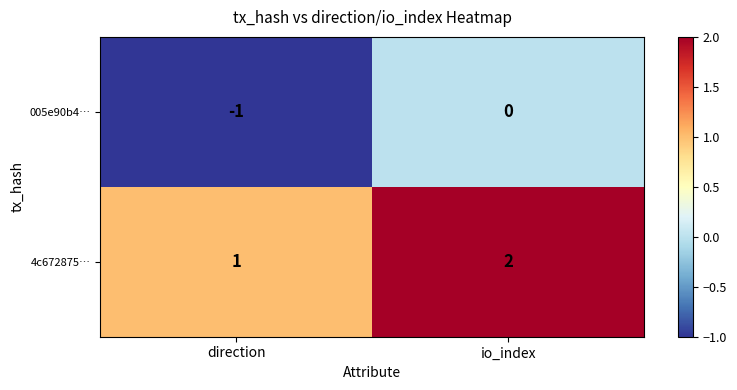

What is the sum of the 4c672875… values at io_index and direction?

3